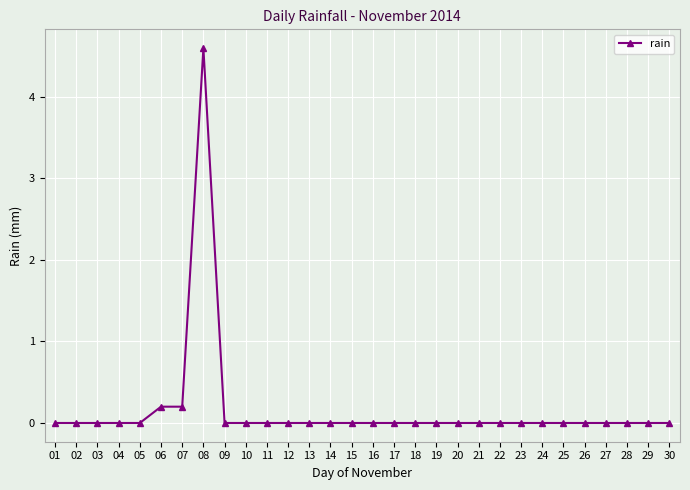

What is the difference between the maximum and minimum values?

4.6